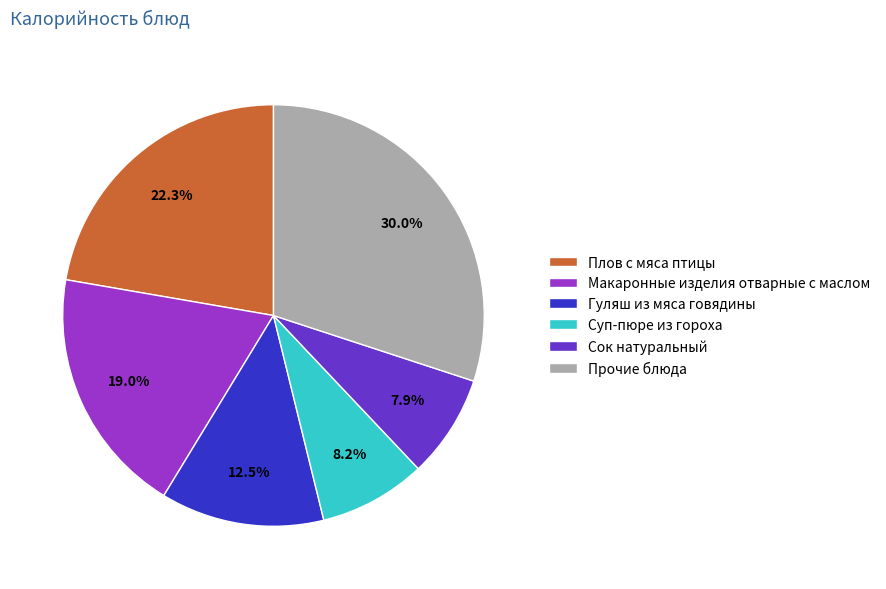

What percentage is NOT represented by Плов с мяса птицы?

77.7%